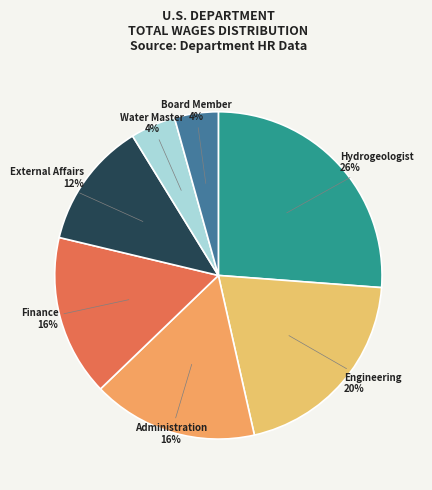

Combined, do Finance and Board Member account for over 50%?

No